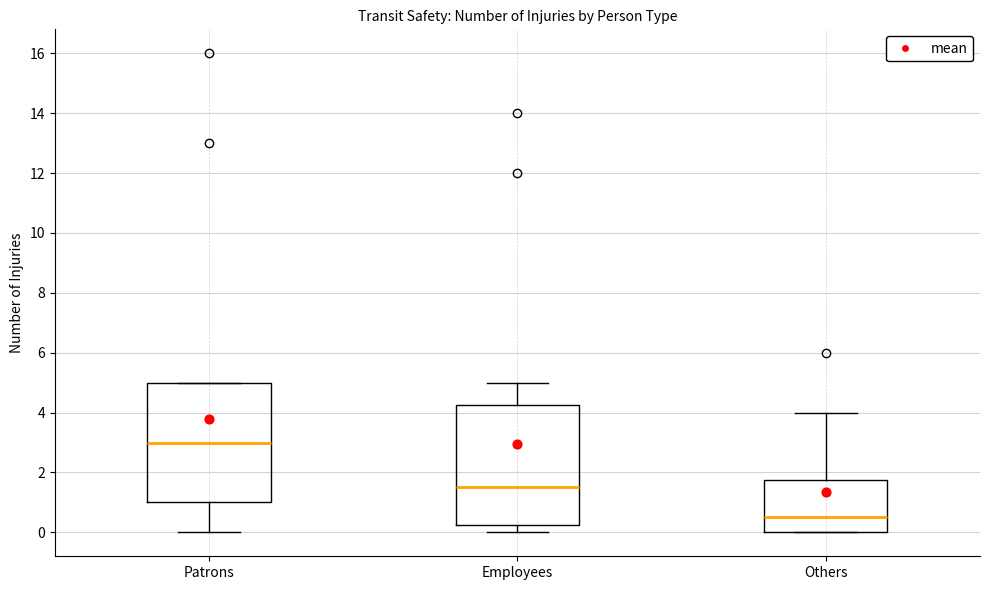

Which box's median line is the lowest?

Others